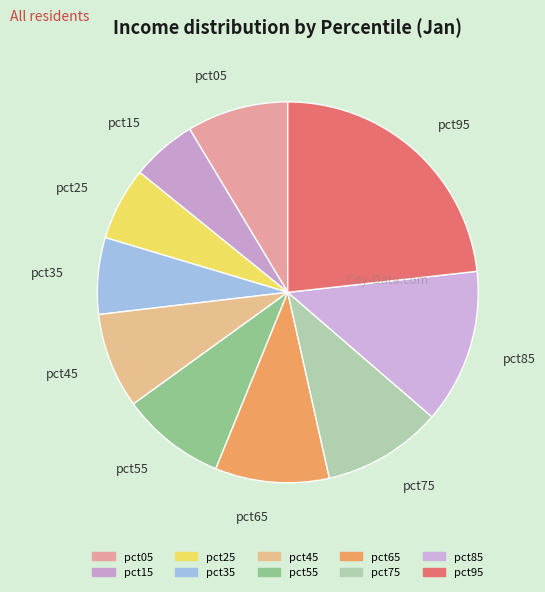

The pct75 slice represents 1% of the pie. True or false?

False